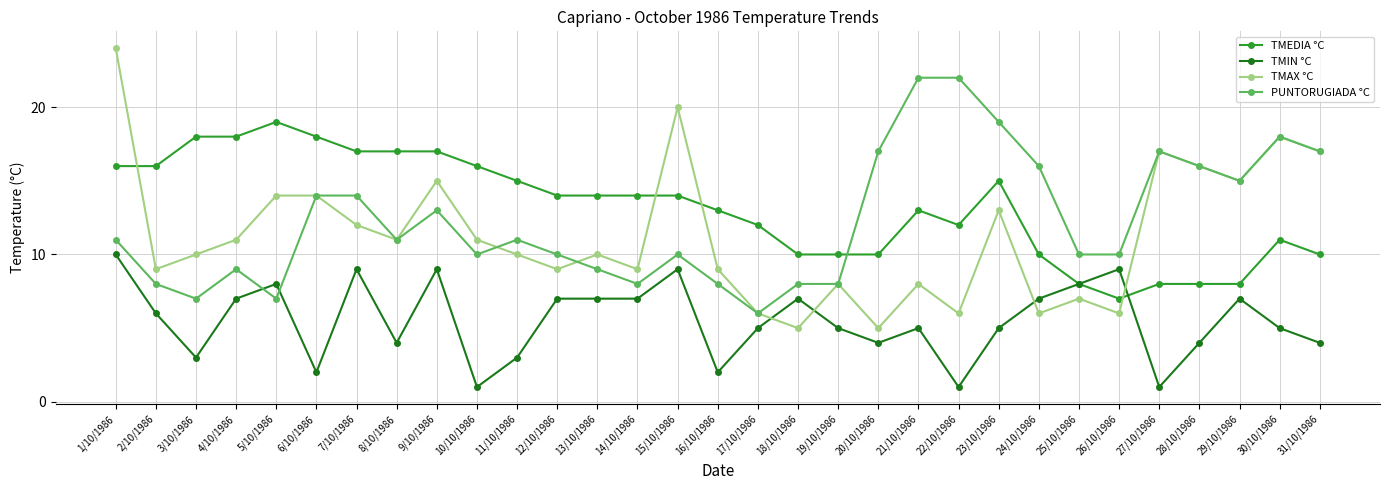

Reading right to left, what are all the values shown in this chart?

TMEDIA °C: 10	11	8	8	8	7	8	10	15	12	13	10	10	10	12	13	14	14	14	14	15	16	17	17	17	18	19	18	18	16	16
TMIN °C: 4	5	7	4	1	9	8	7	5	1	5	4	5	7	5	2	9	7	7	7	3	1	9	4	9	2	8	7	3	6	10
TMAX °C: 17	18	15	16	17	6	7	6	13	6	8	5	8	5	6	9	20	9	10	9	10	11	15	11	12	14	14	11	10	9	24
PUNTORUGIADA °C: 17	18	15	16	17	10	10	16	19	22	22	17	8	8	6	8	10	8	9	10	11	10	13	11	14	14	7	9	7	8	11